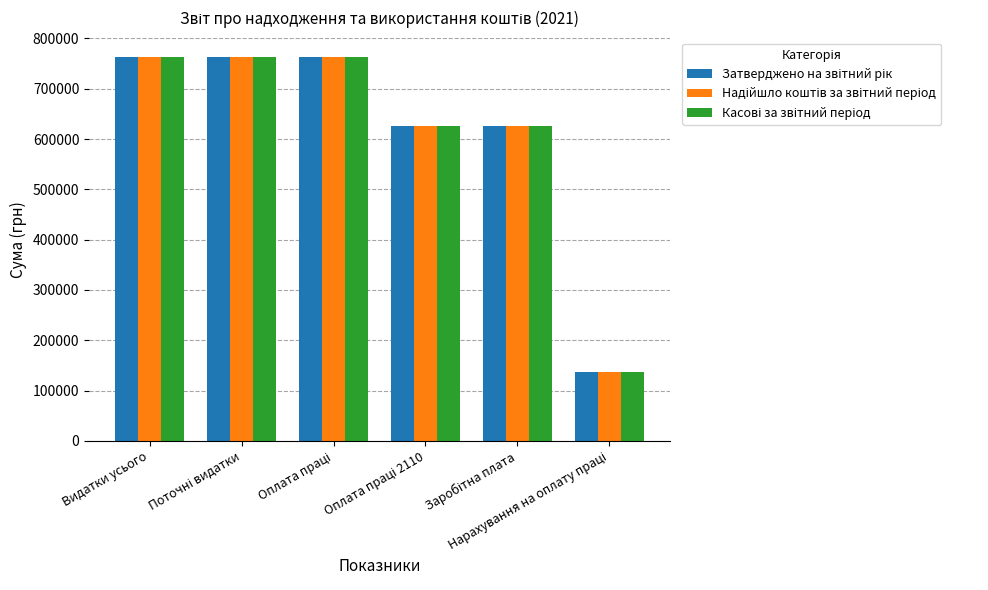

At how many categories does at least one series exceed 207213?

5